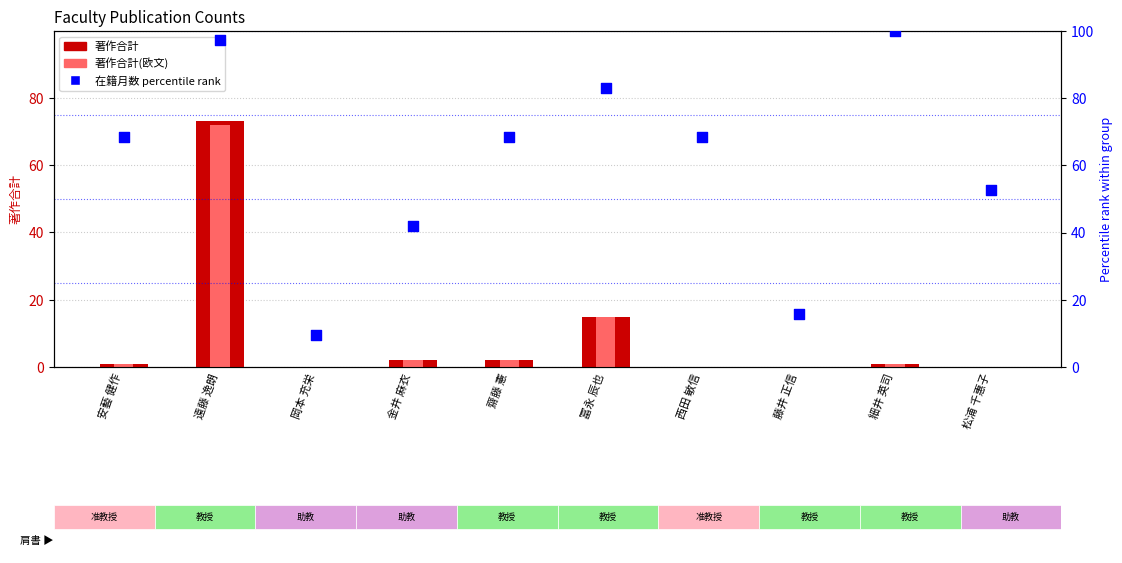

Which series has the largest Y range (max minus min)?

在籍月数 percentile rank